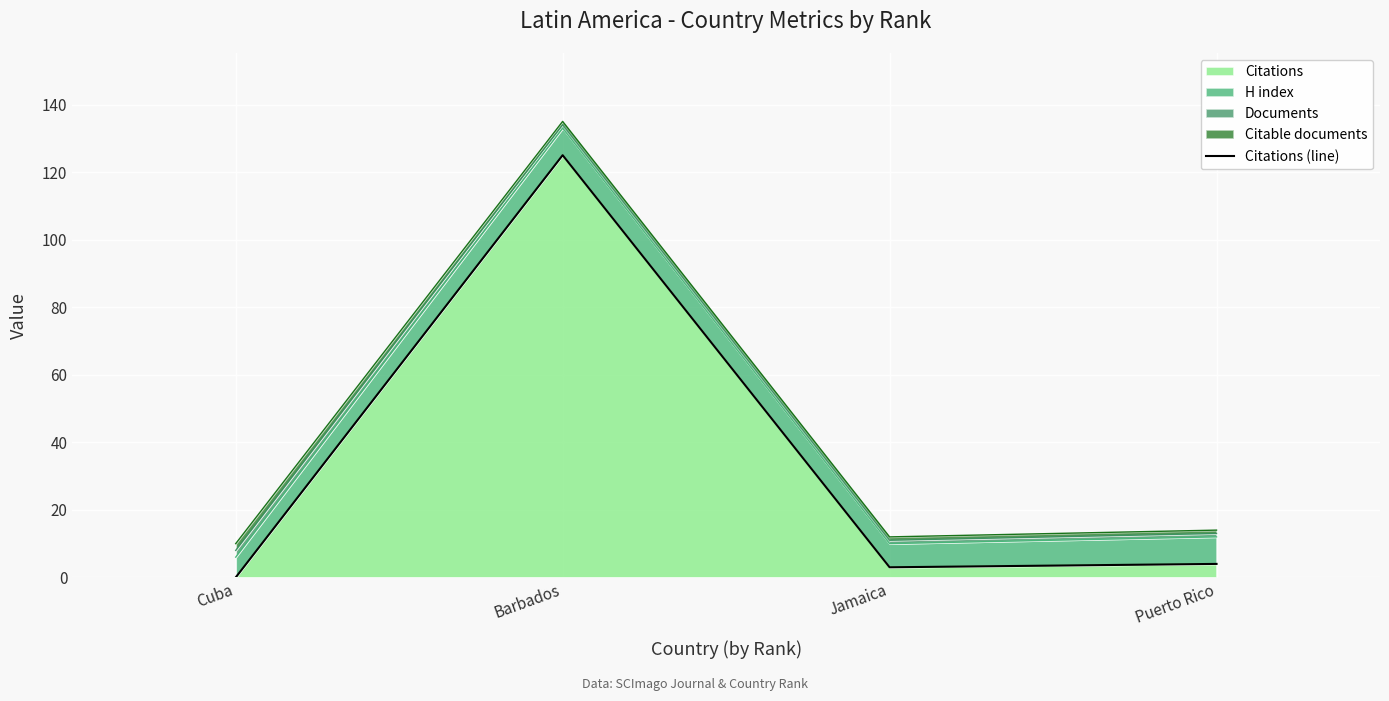

List the labels in order of value, largest first.

Barbados, Puerto Rico, Jamaica, Cuba